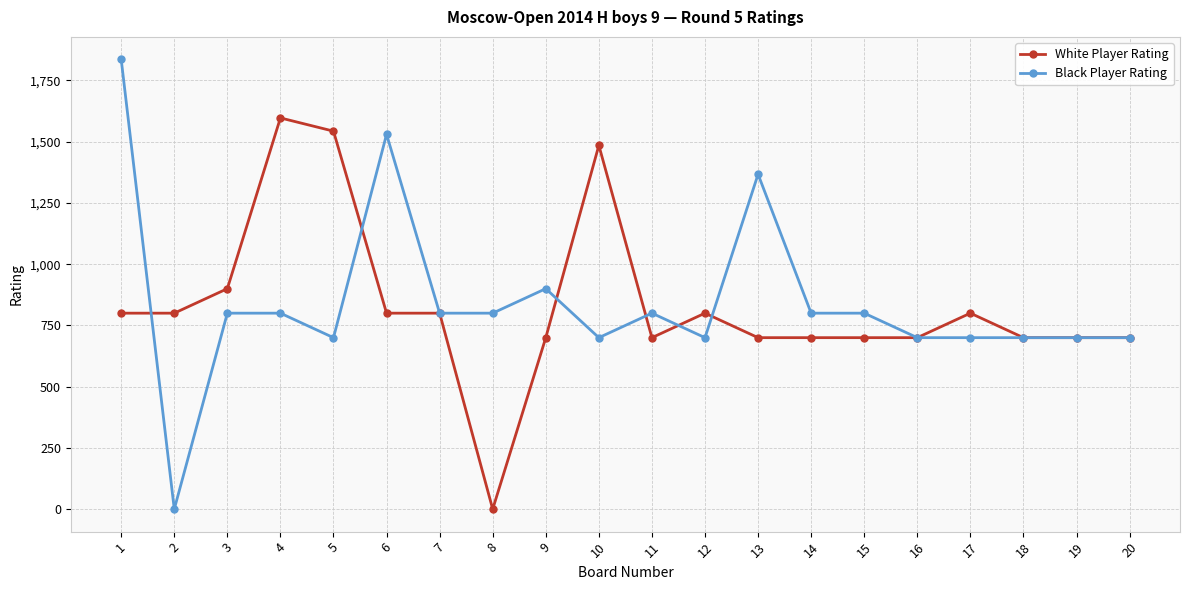

Does the chart display data point markers on the line(s)?

Yes